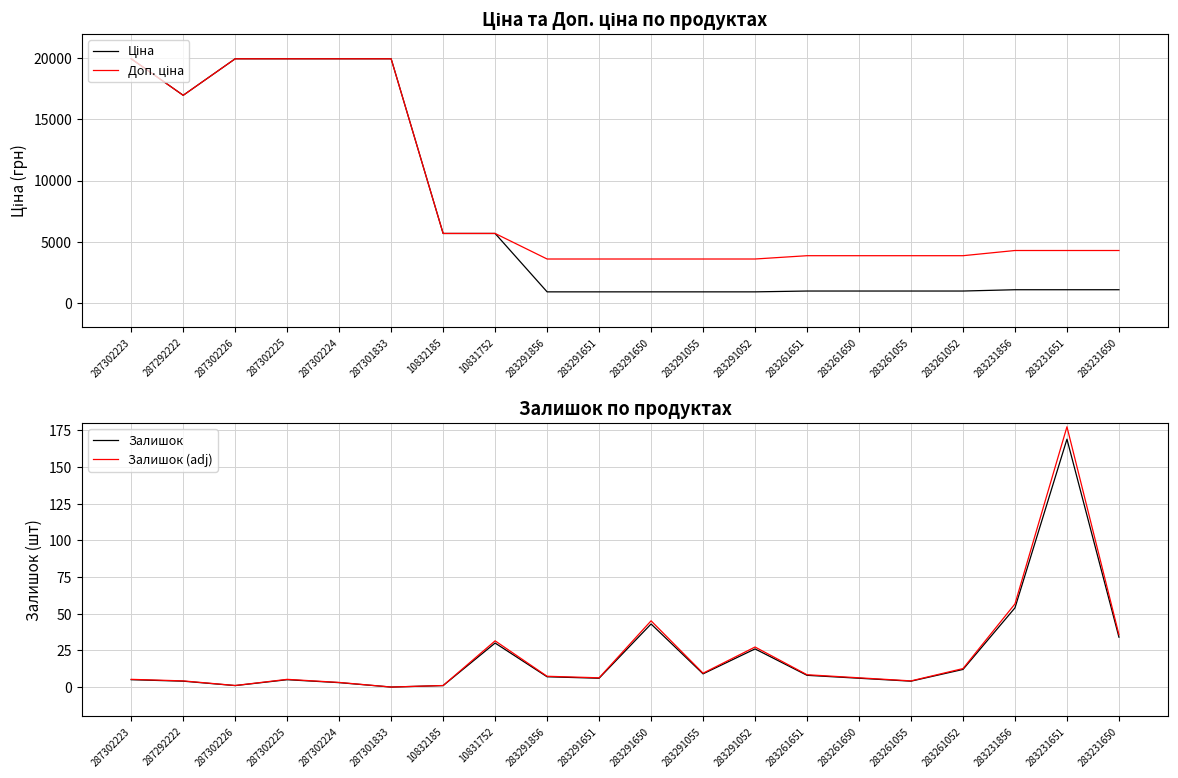

What is the value of the Ціна point at the 14th from the left?

963.5